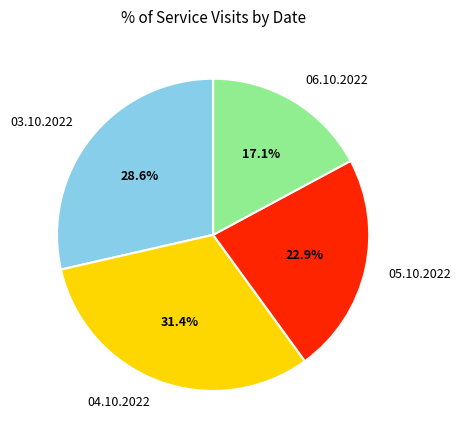

Is 04.10.2022 the majority of the pie?

No